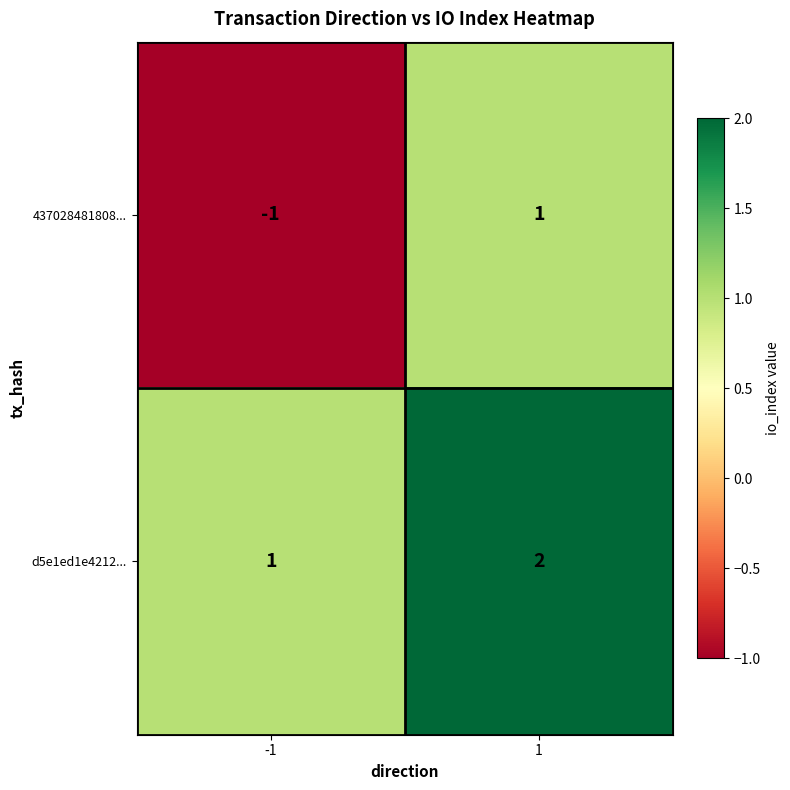

The value of 437028481808... at -1 is -1. True or false?

True